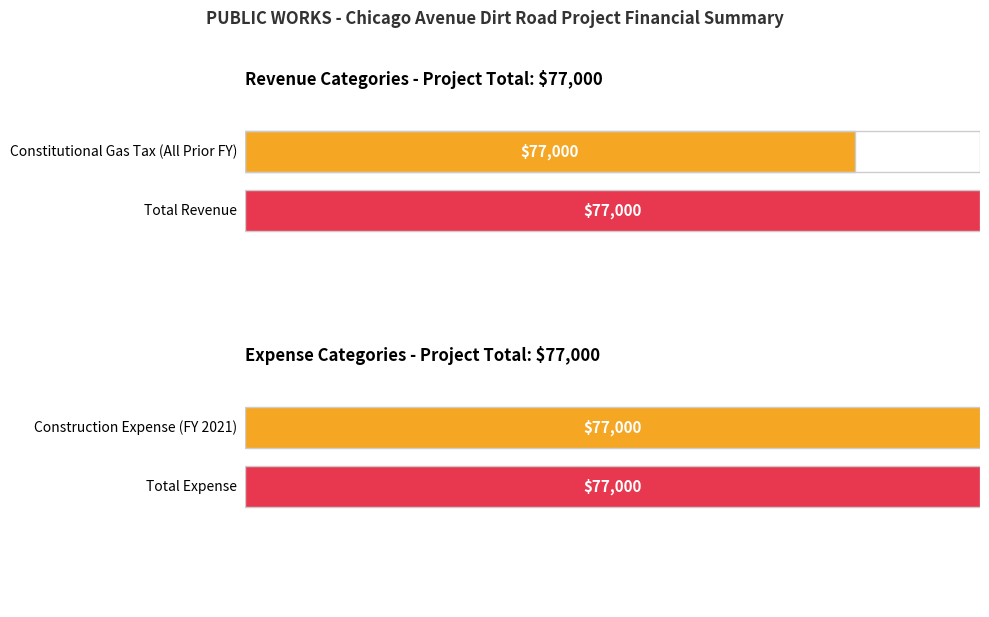

What are all the series names shown in the legend?

Constitutional Gas Tax, Construction Expense, Total Revenue, Total Expense